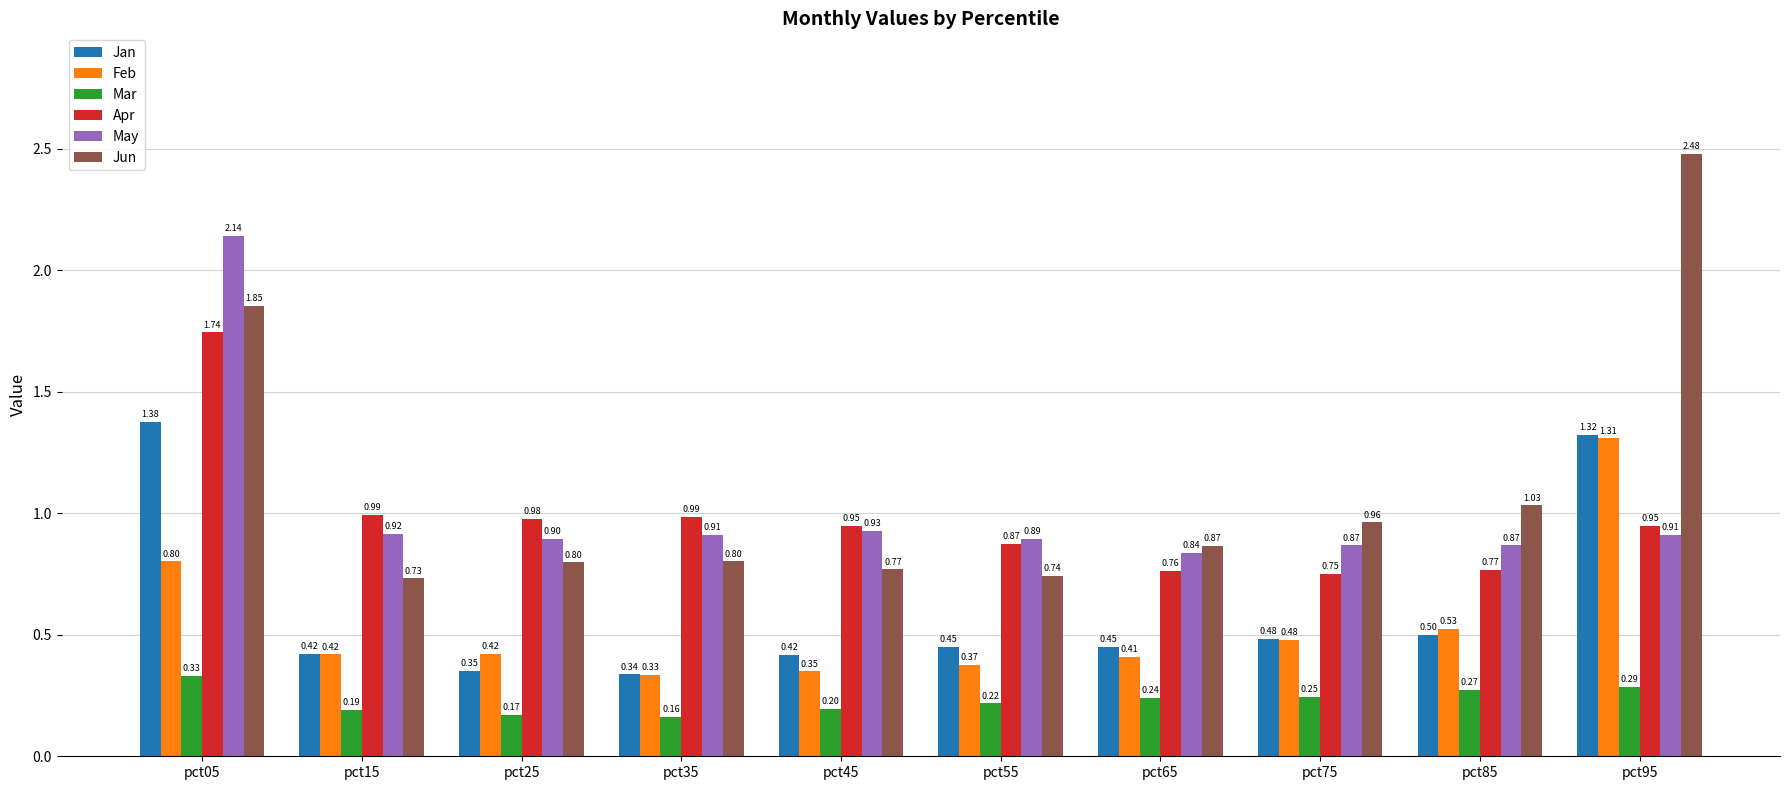

What is the difference between the second highest and minimum values in the May series?

0.1